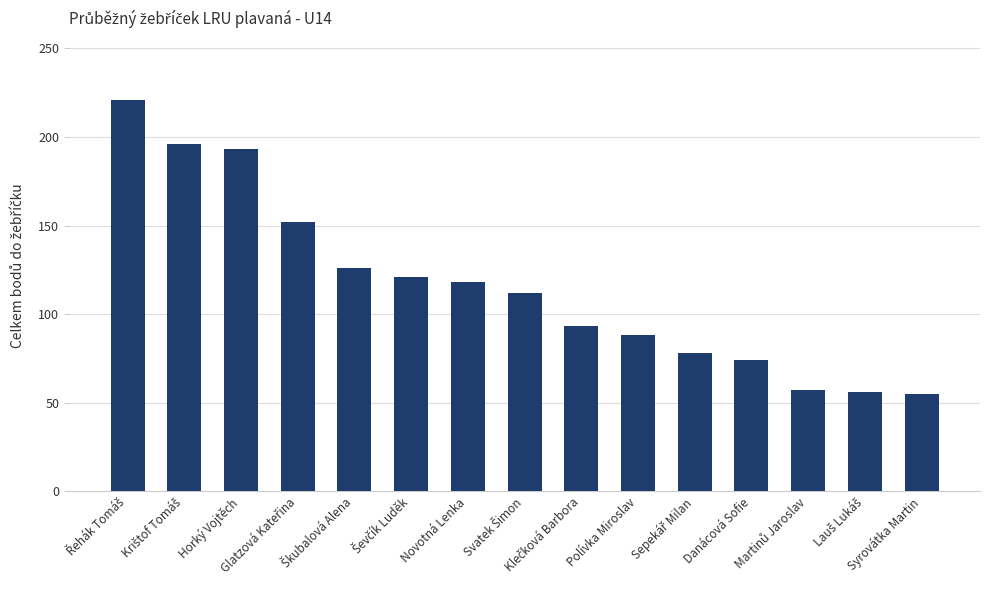

What is the maximum value shown in the chart?

221